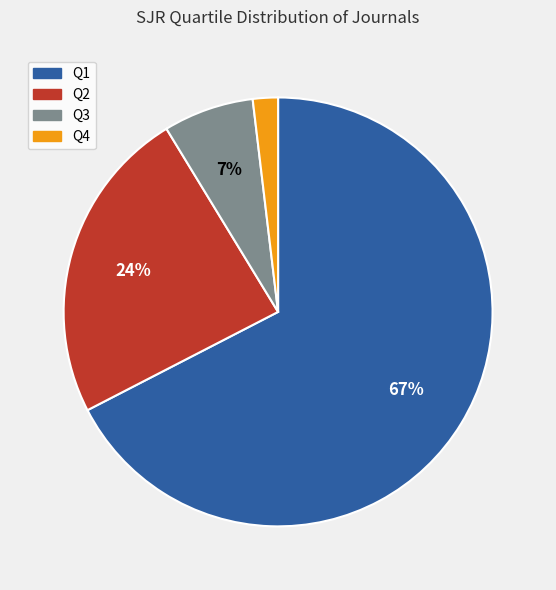

Count the number of slices in the pie.

4